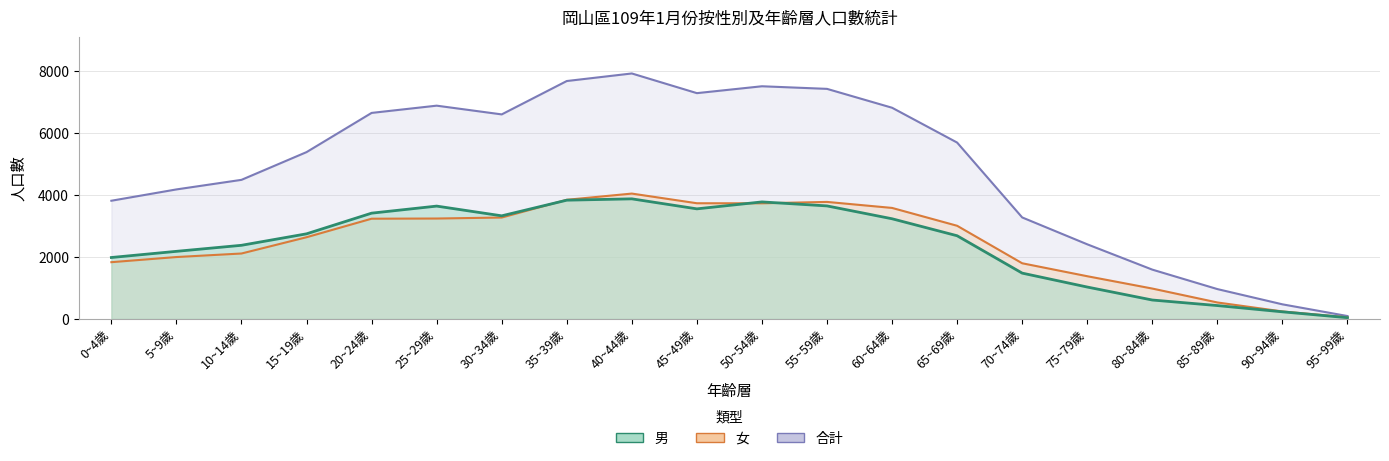

How many intersections are there between 男 and 女?

3